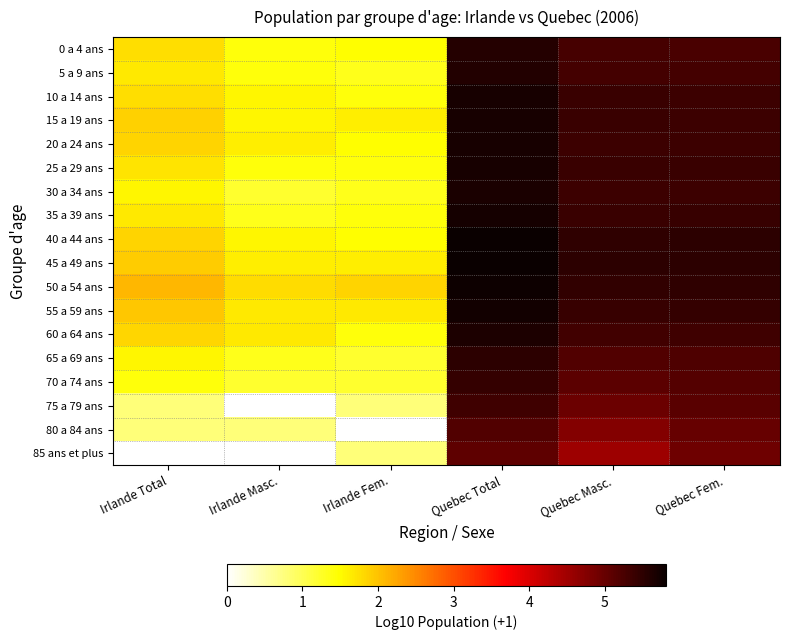

How many series are shown in this chart?

18